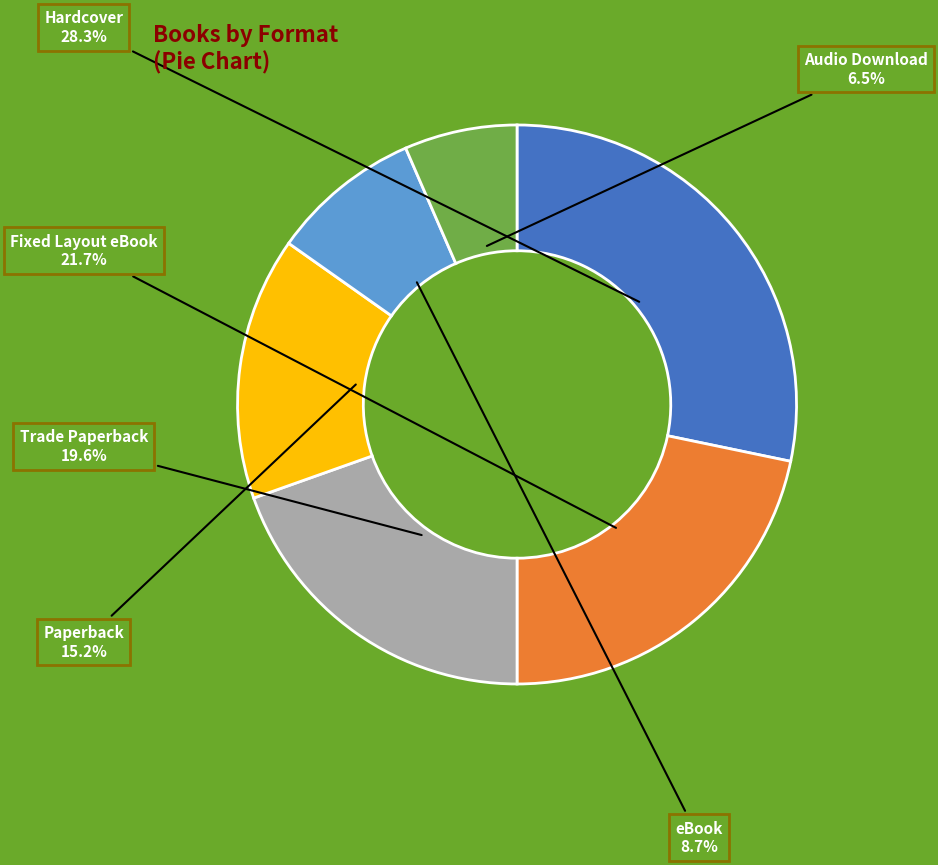

Does any single category account for the majority?

No